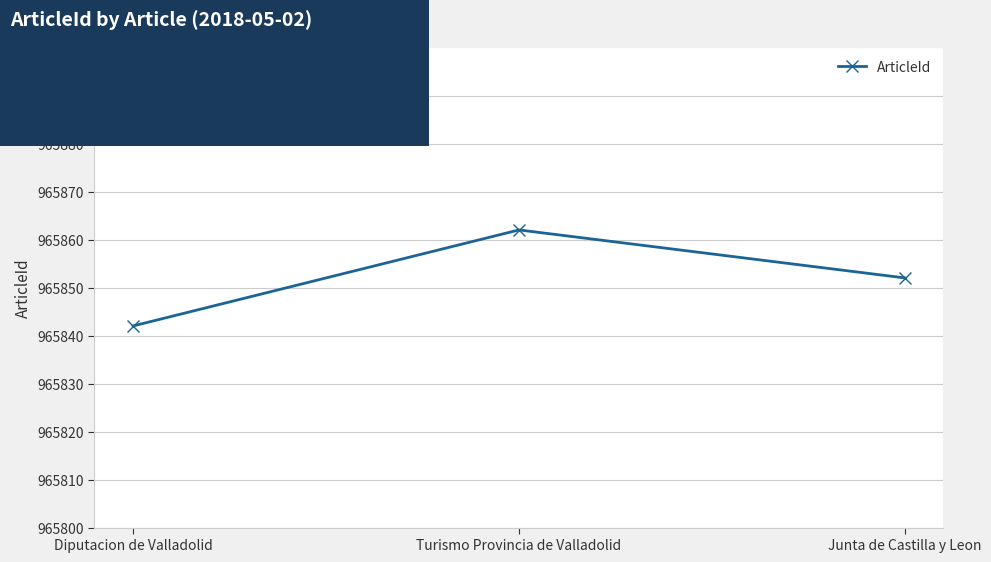

Reading left to right, what are all the values shown in this chart?

965842	965862	965852